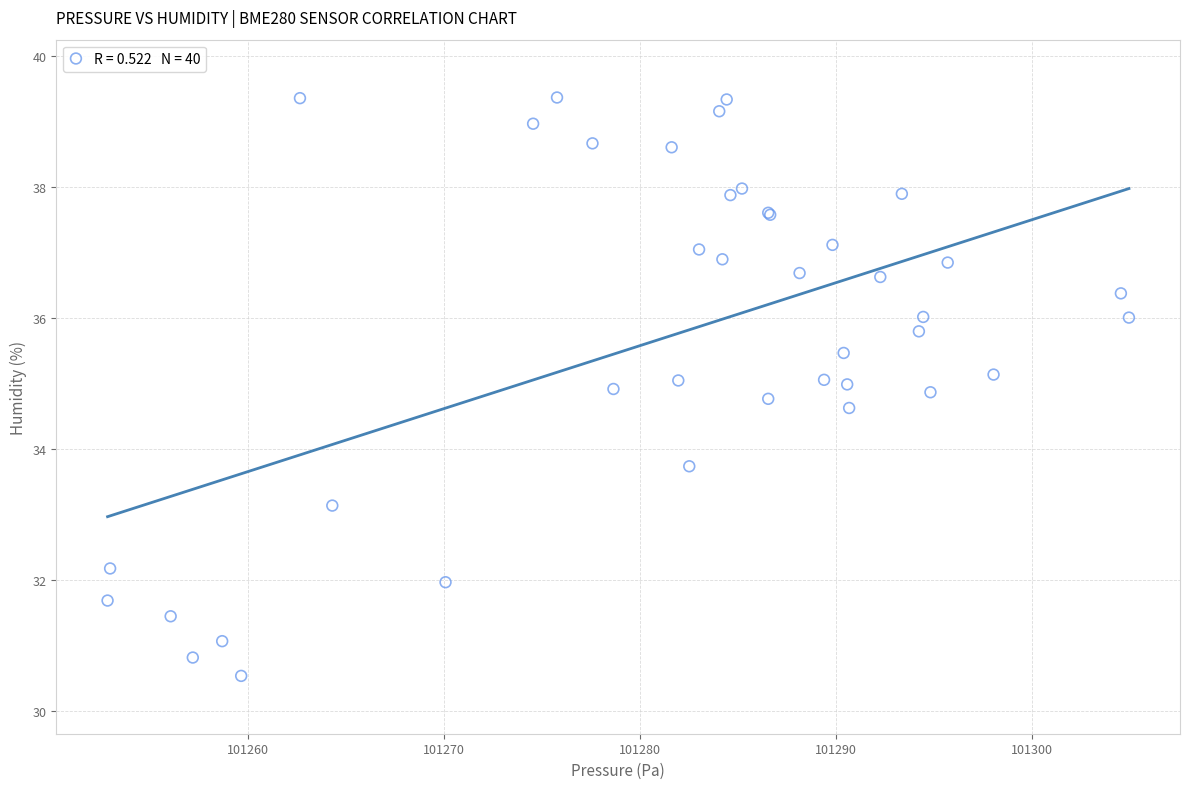

What Y value in the scatter plot is closest to 34?

33.7